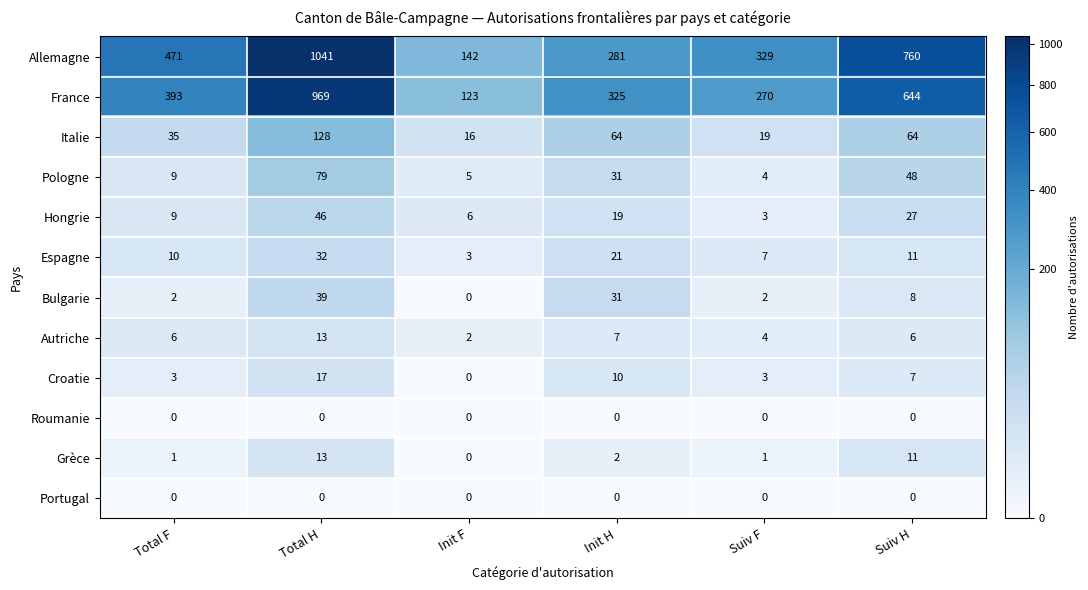

How many values in the France series are below 393?

3